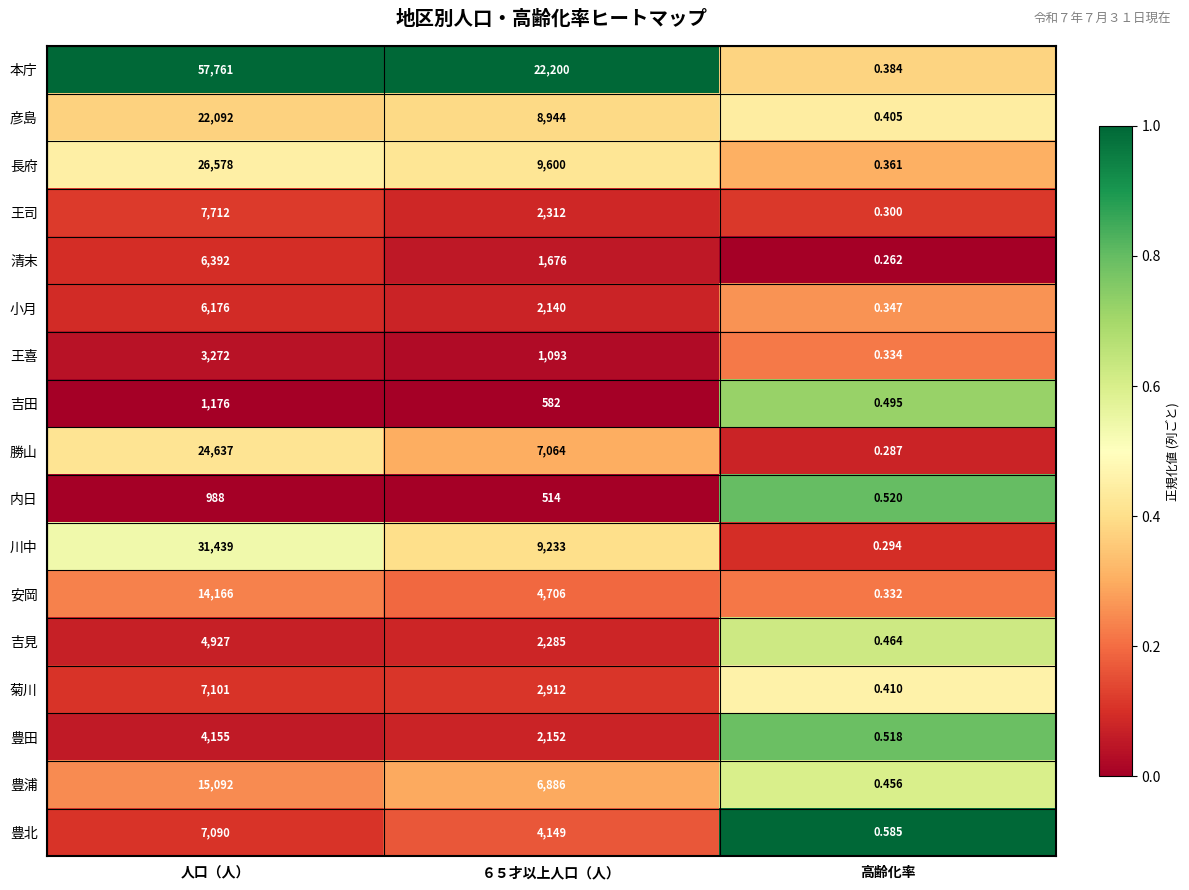

Count the number of data series in this chart.

17